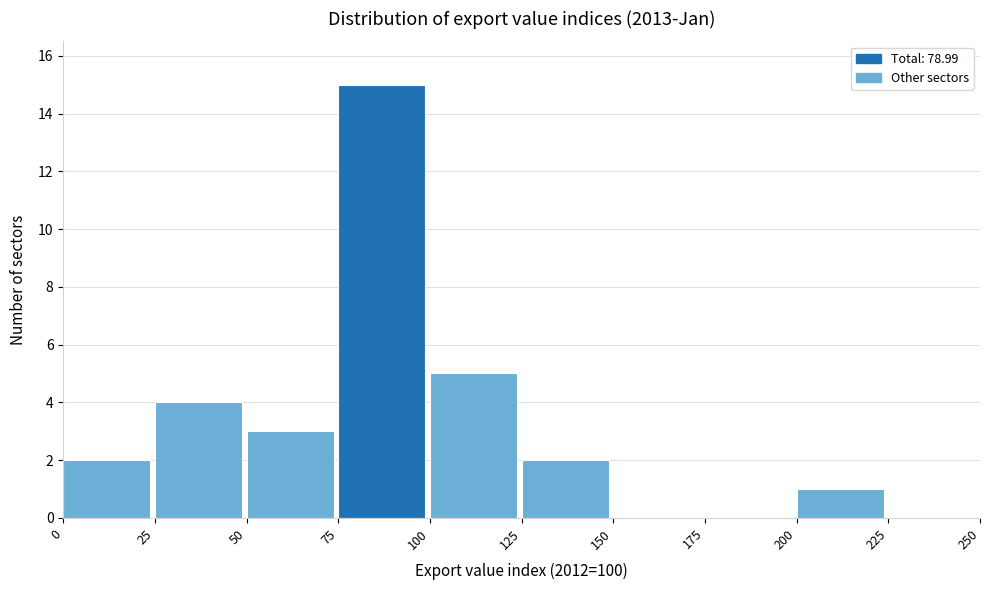

What is the height of the bar covering 0 to 25 on the x-axis? The values are not printed on the chart, so give them approximately, as read against the axis.

2